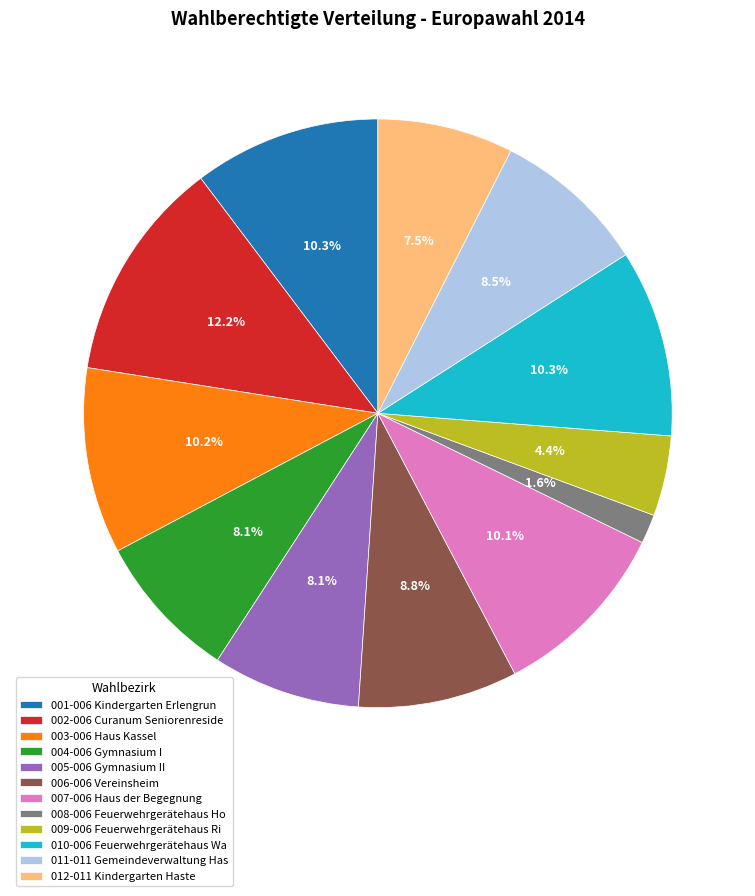

What percentage is NOT represented by 005-006 Gymnasium II?

91.9%